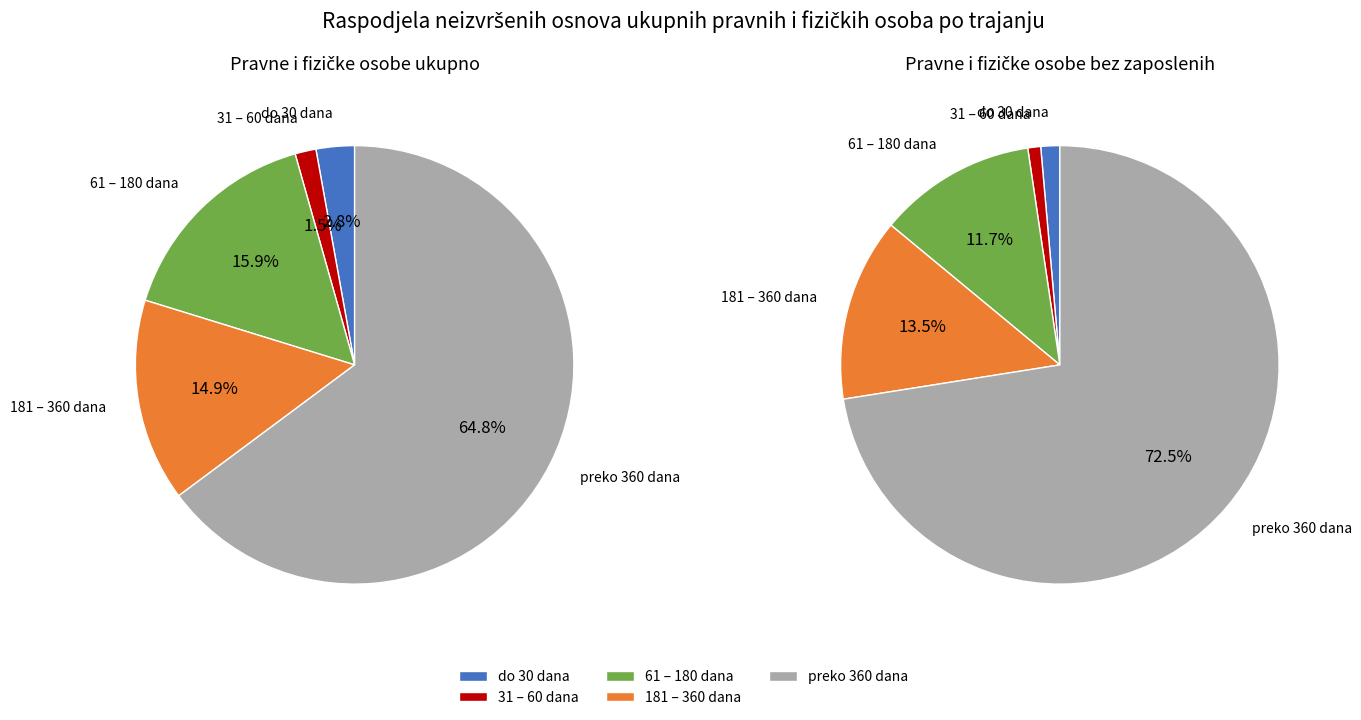

What percentage is the do 30 dana slice, to the nearest percent?

3%